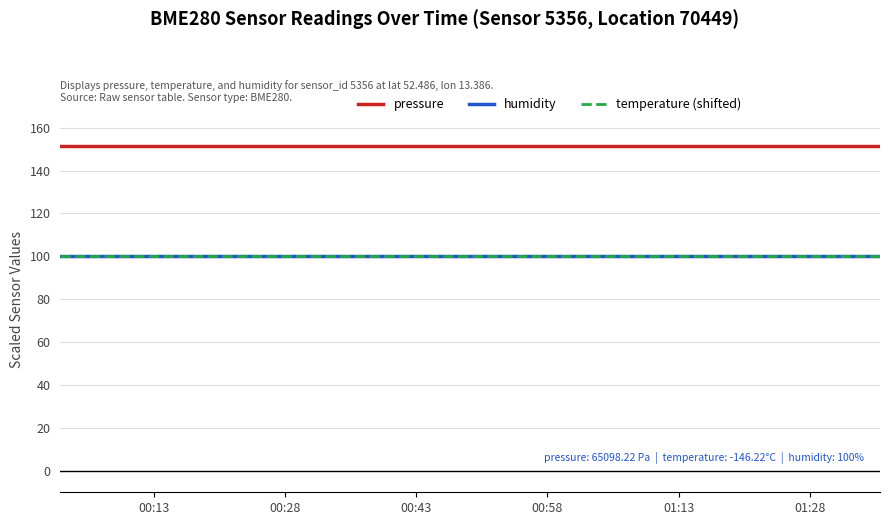

Does the chart display data point markers on the line(s)?

No